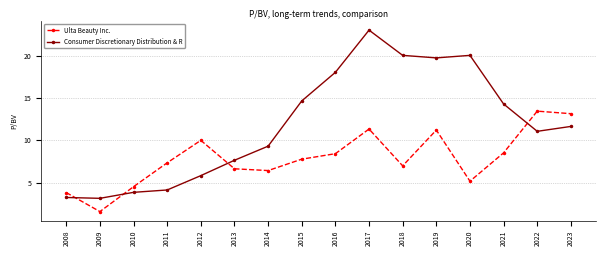

What is the average value of the Consumer Discretionary Distribution & R series?

11.9